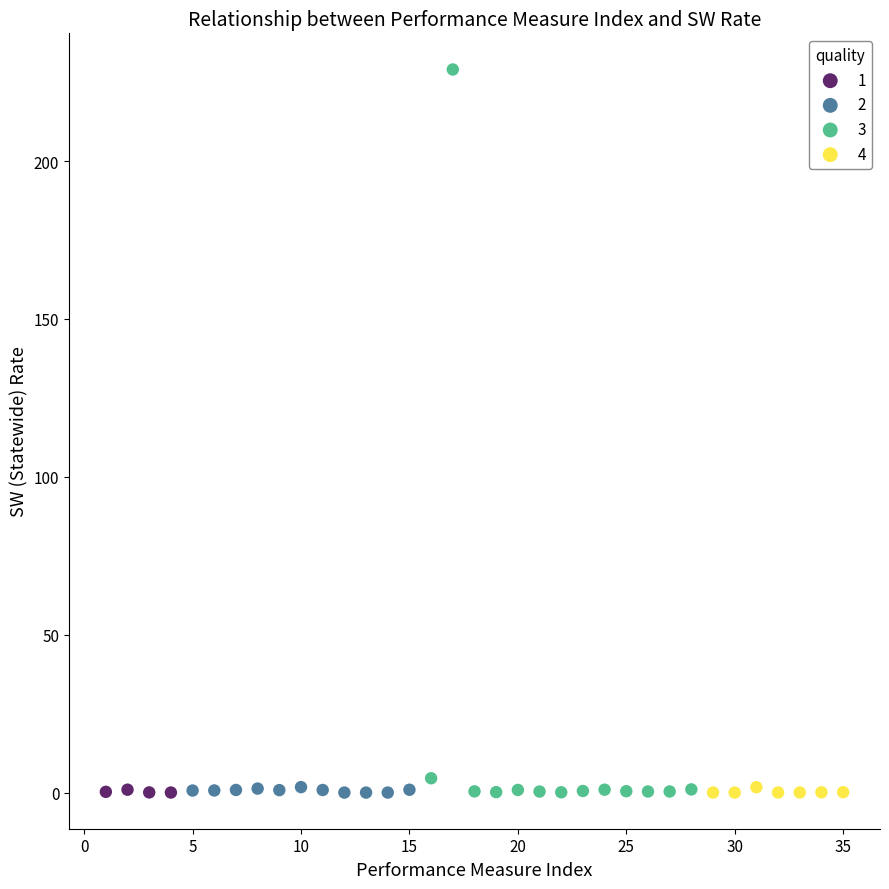

Which series has the largest Y range (max minus min)?

3